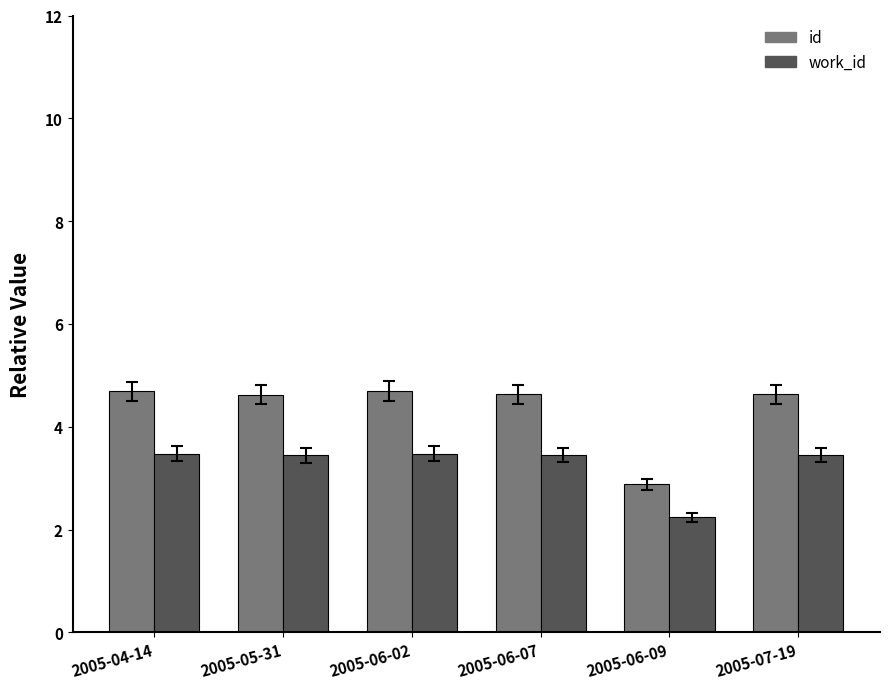

What is the sum of all id values?

26.1